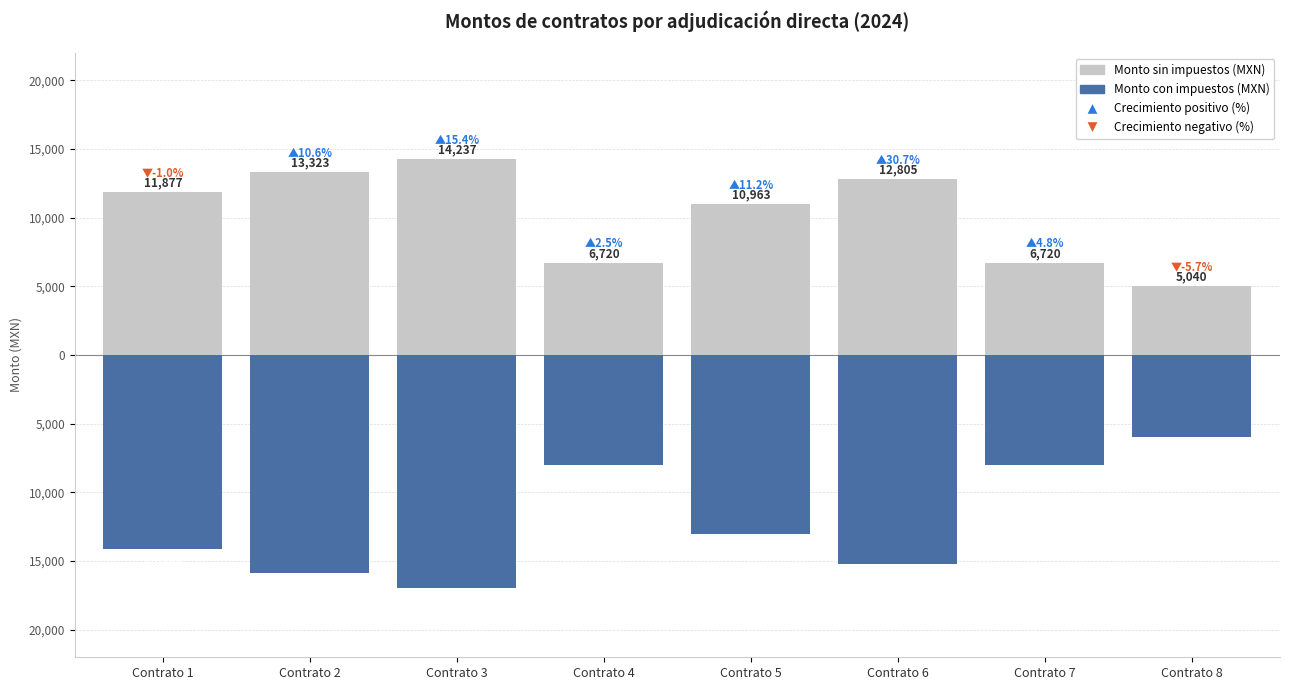

Rank the series by their maximum value, from lowest to highest.

Monto con impuestos (MXN), Monto sin impuestos (MXN)